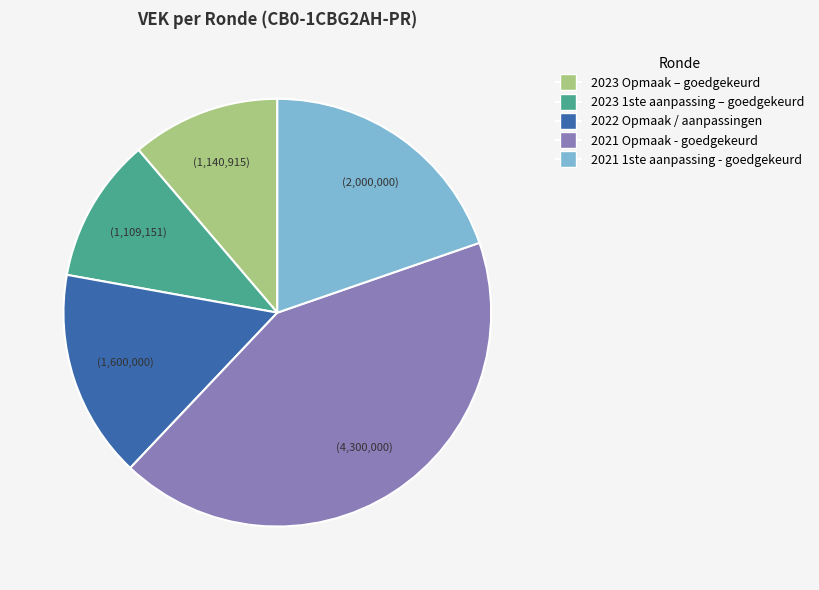

Is there a majority slice in this chart?

No